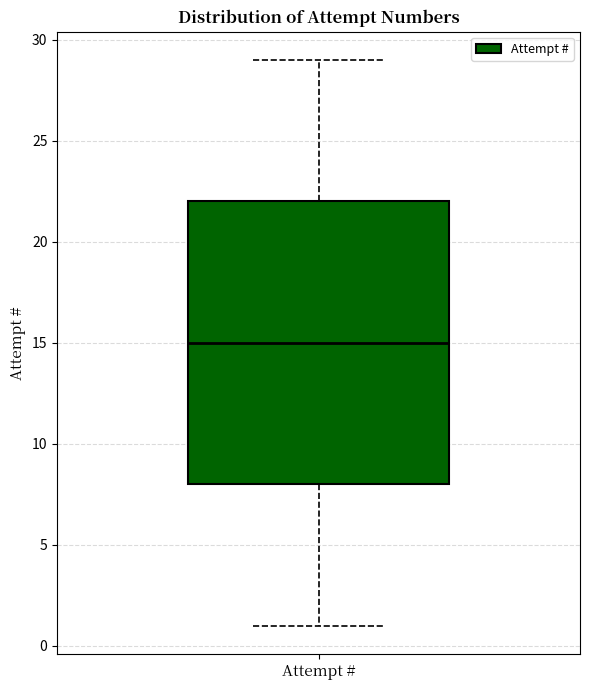

Transcribe this box plot: give where the median line is, the range the box spans, and where the two whiskers end, as read against the y-axis. The values are not printed on the chart, so give them approximately, as read against the axis.

median 15, box 8 to 22, whiskers 1 to 29